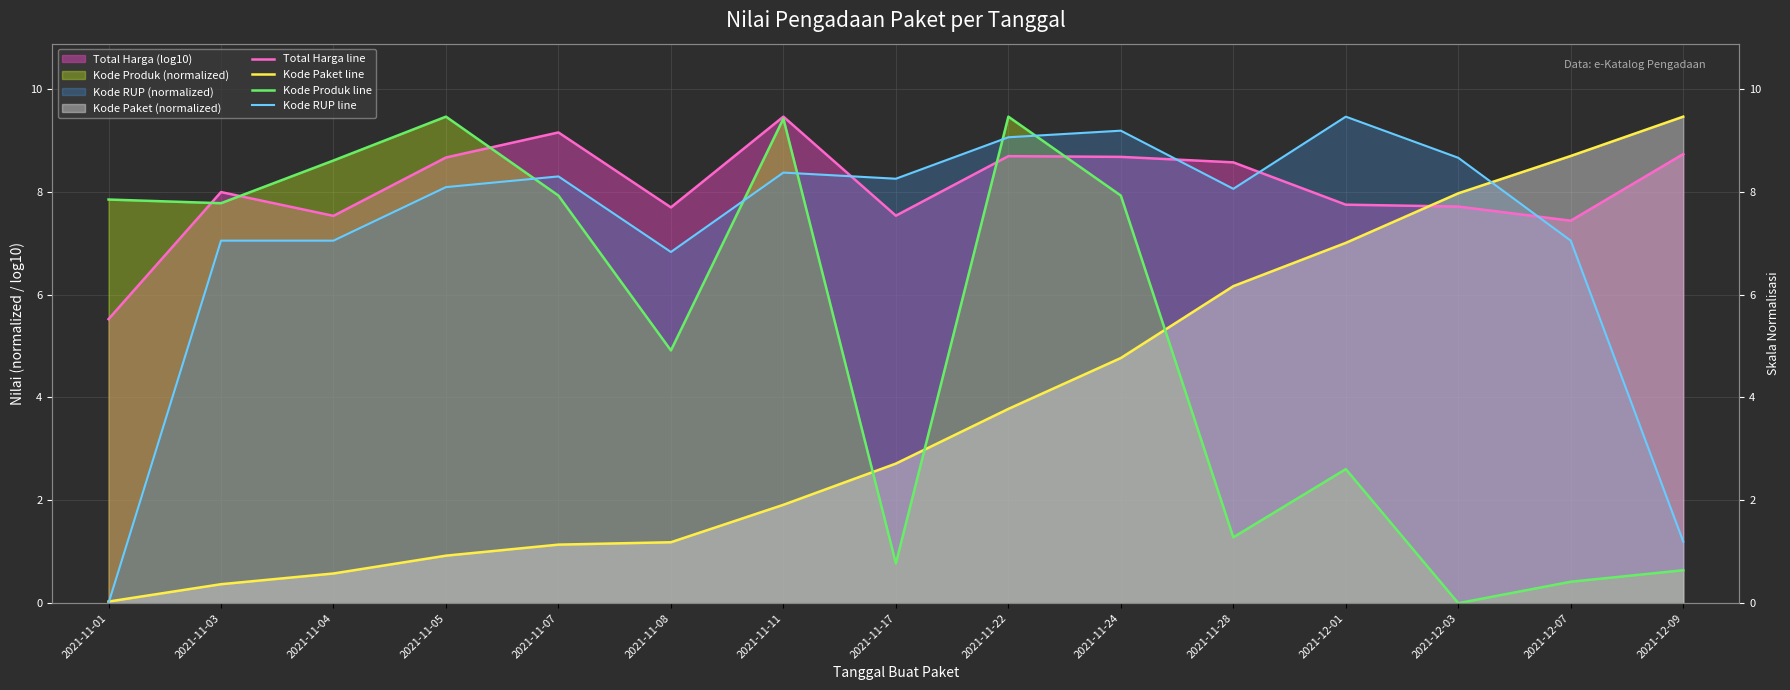

Which series has the largest total across all categories?

Total Harga line